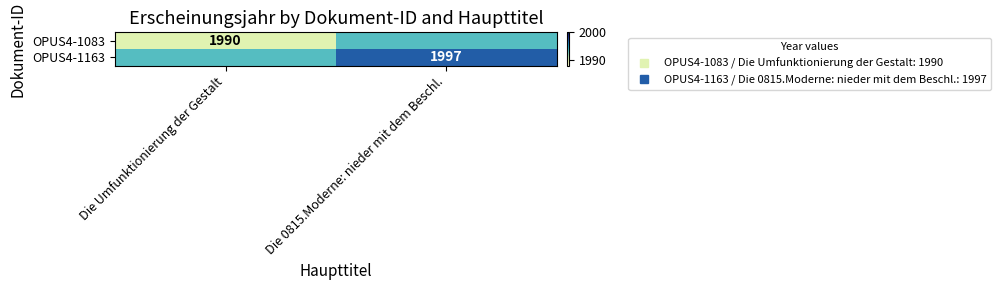

Is it true that OPUS4-1163 equals 566.3 at Die 0815.Moderne: nieder mit dem Beschl.?

False